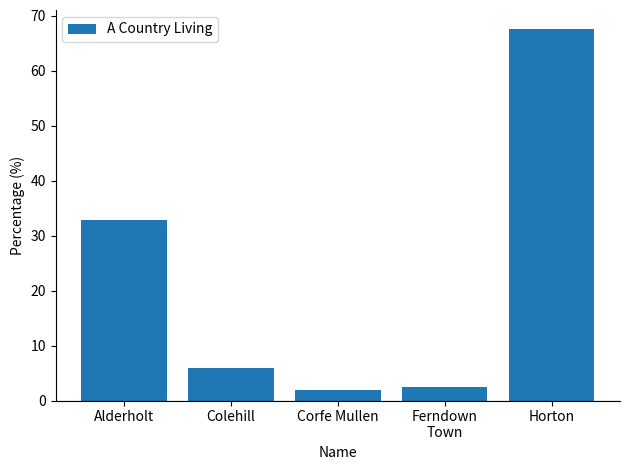

What is the smallest value displayed?

1.9